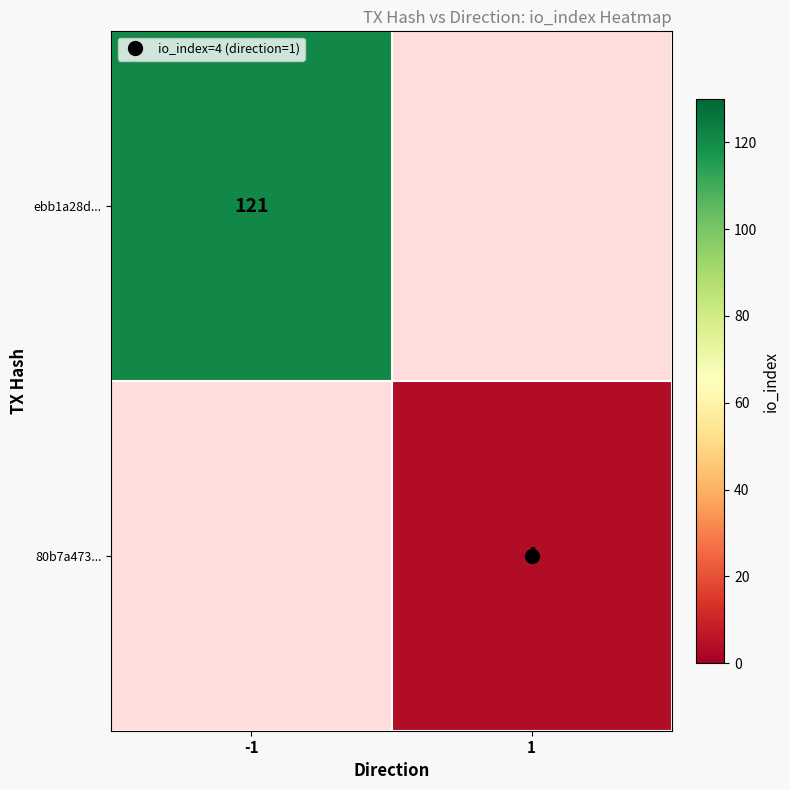

How many values in ebb1a28d... are above zero?

1